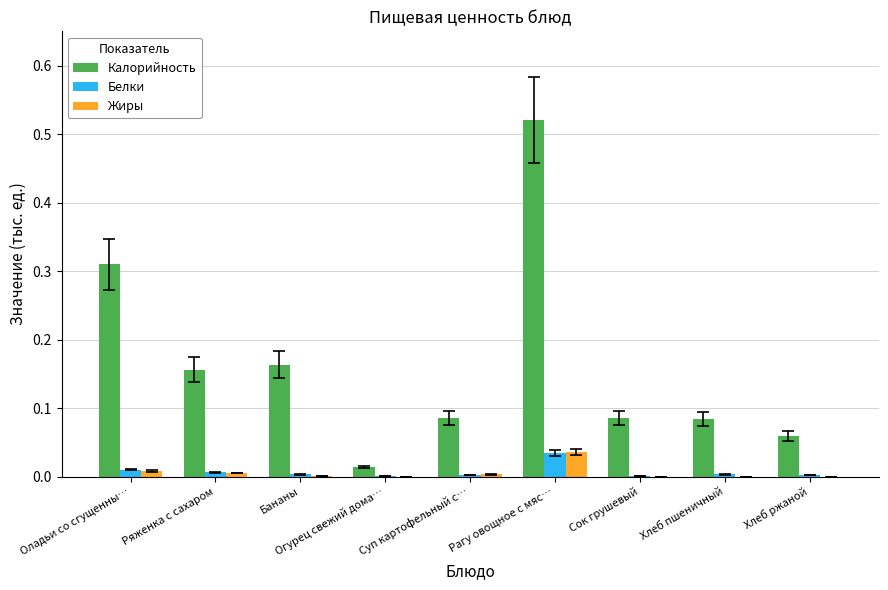

Which series has the largest range (max minus min)?

Калорийность